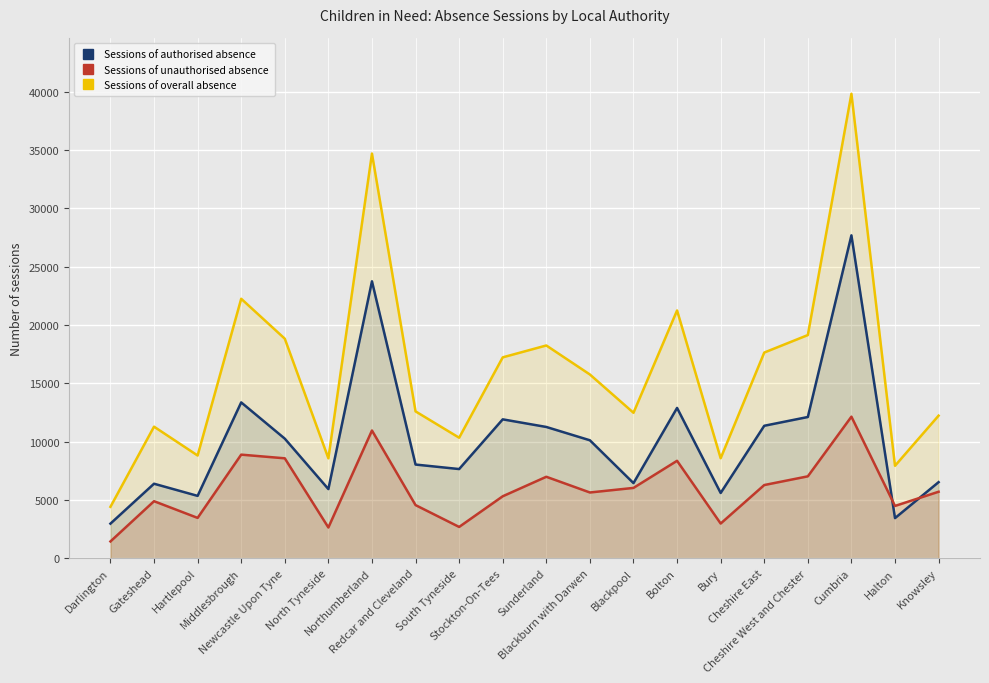

What is the value of the Sessions of authorised absence point at the 1st from the left?

2970